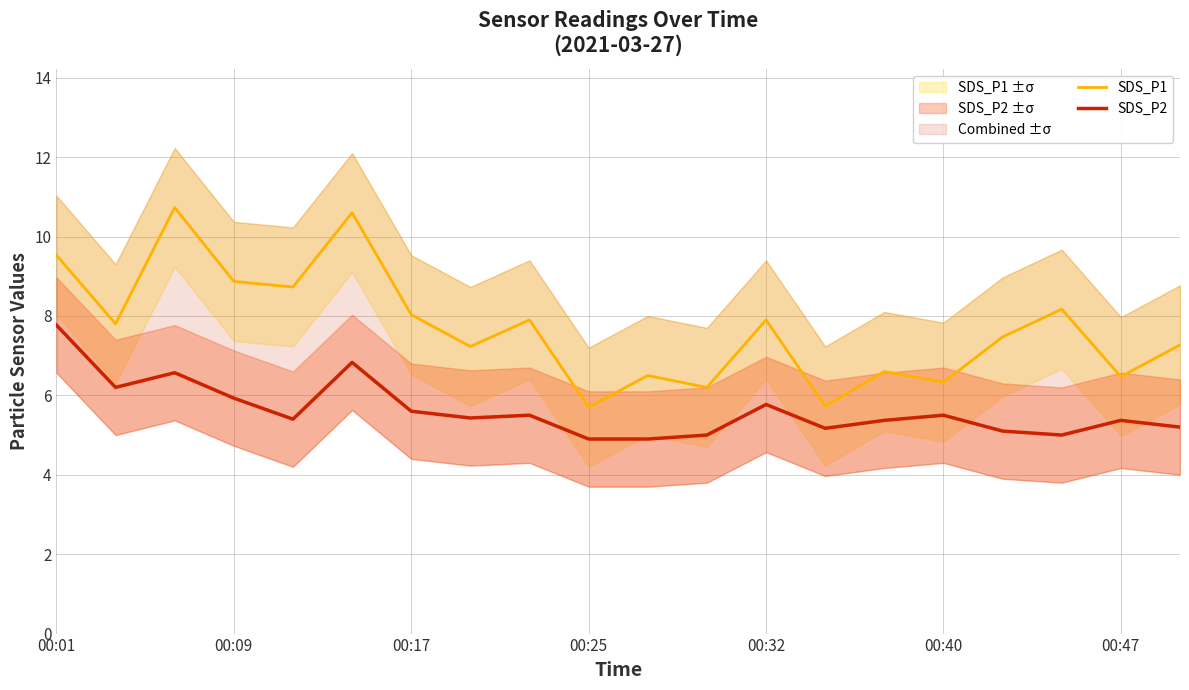

Which series has the largest total across all categories?

SDS_P1